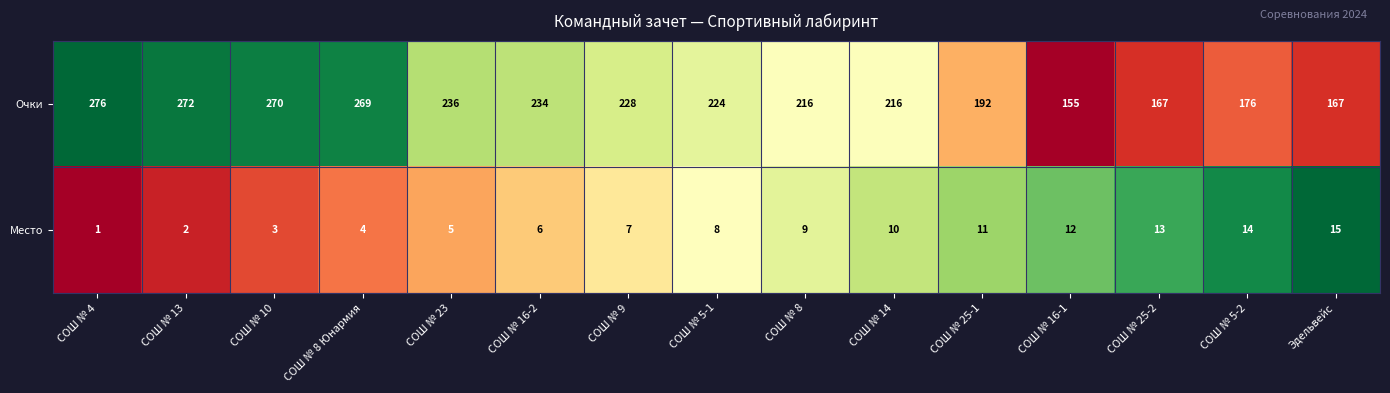

Which series has the largest total across all categories?

Очки